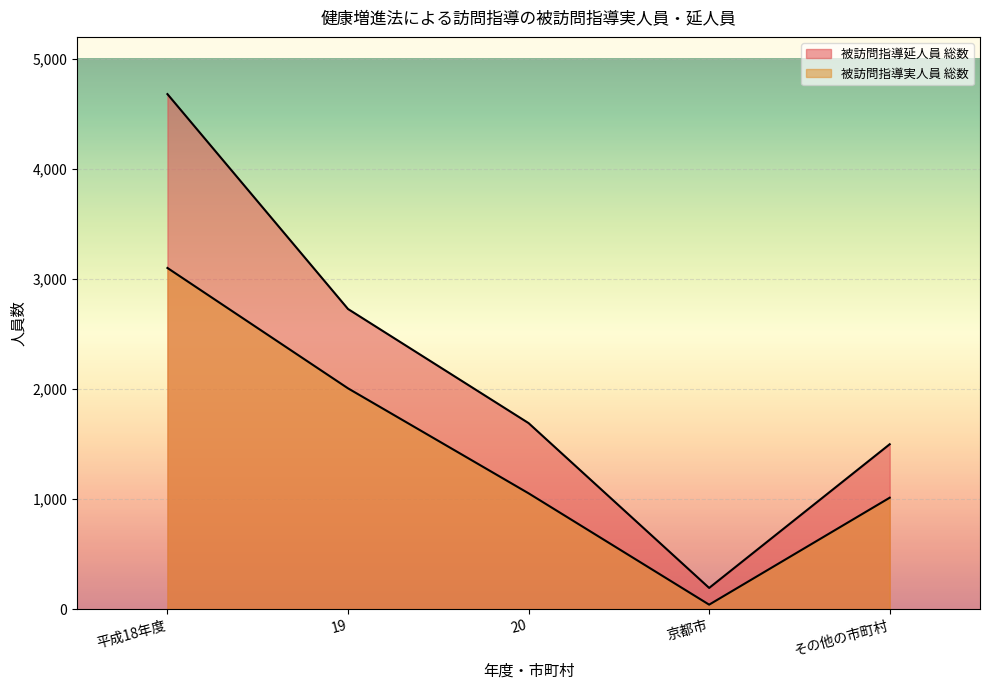

What is the approximate value of 被訪問指導実人員 総数 at 平成18年度, to the nearest 10?

3100